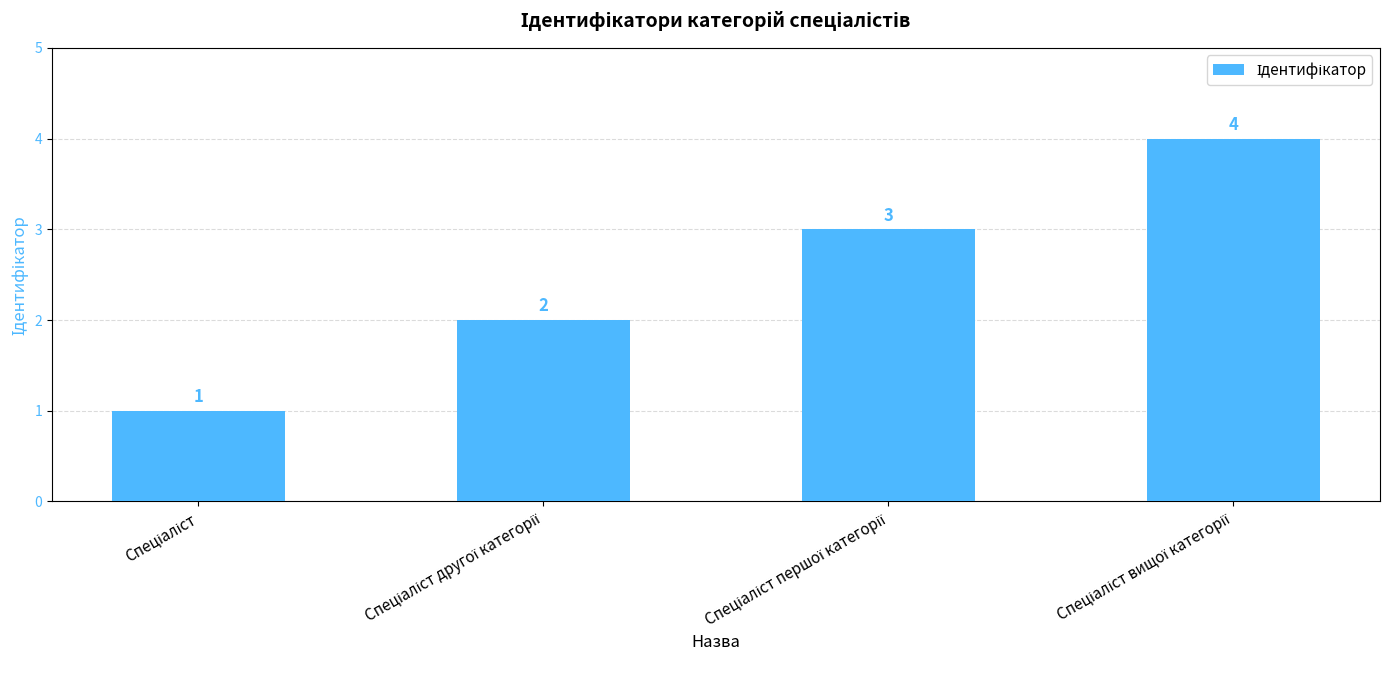

How many data points does each series have?

4